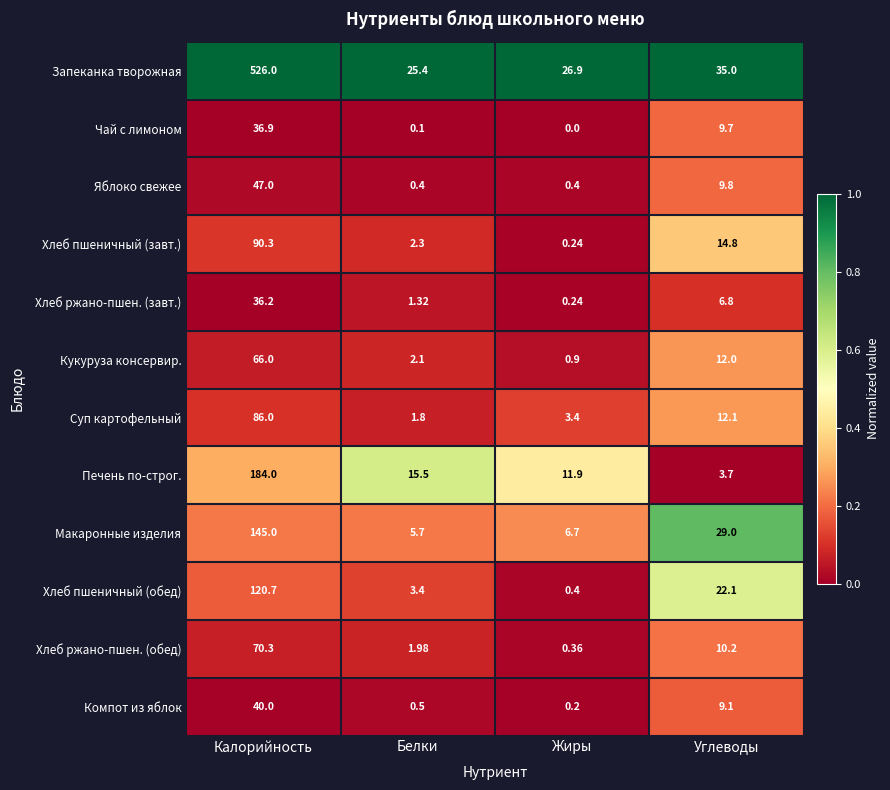

At which category is the sum across all series the highest?

Калорийность